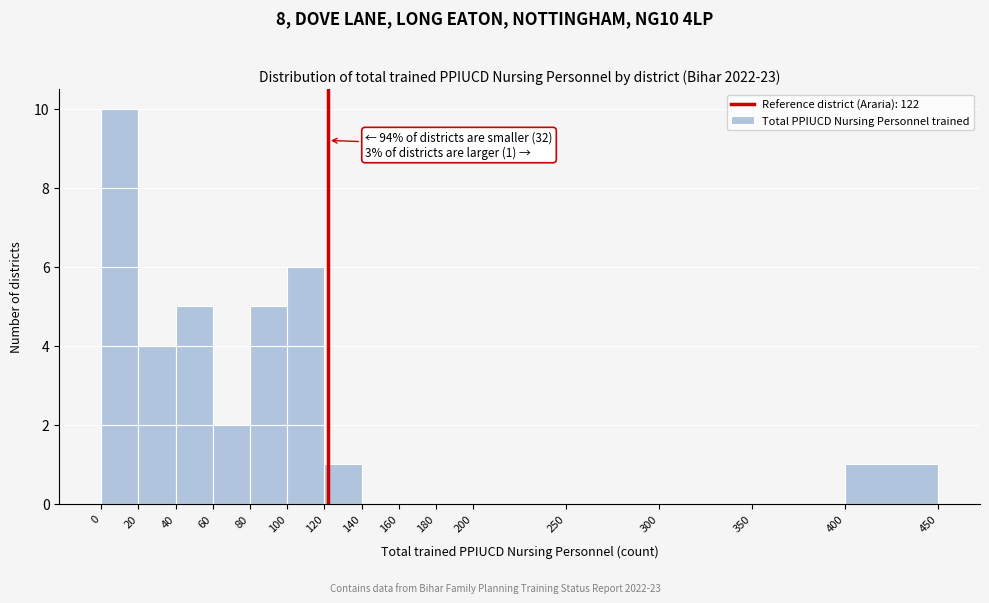

Which range on the x-axis has the tallest bar?

0 to 20